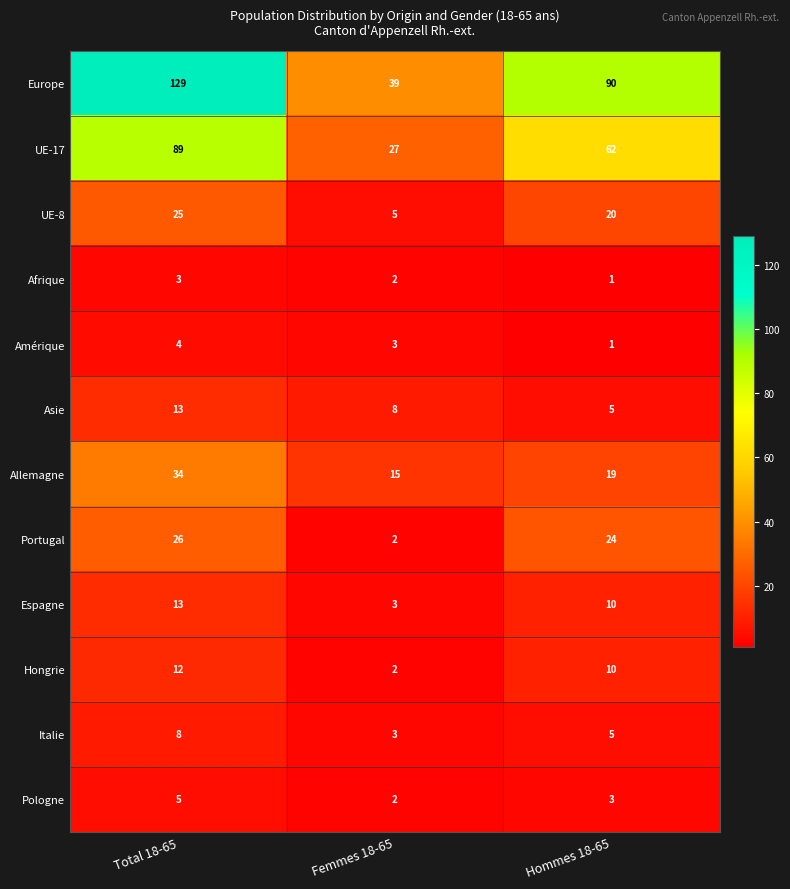

What is the average value of the Amérique series?

3